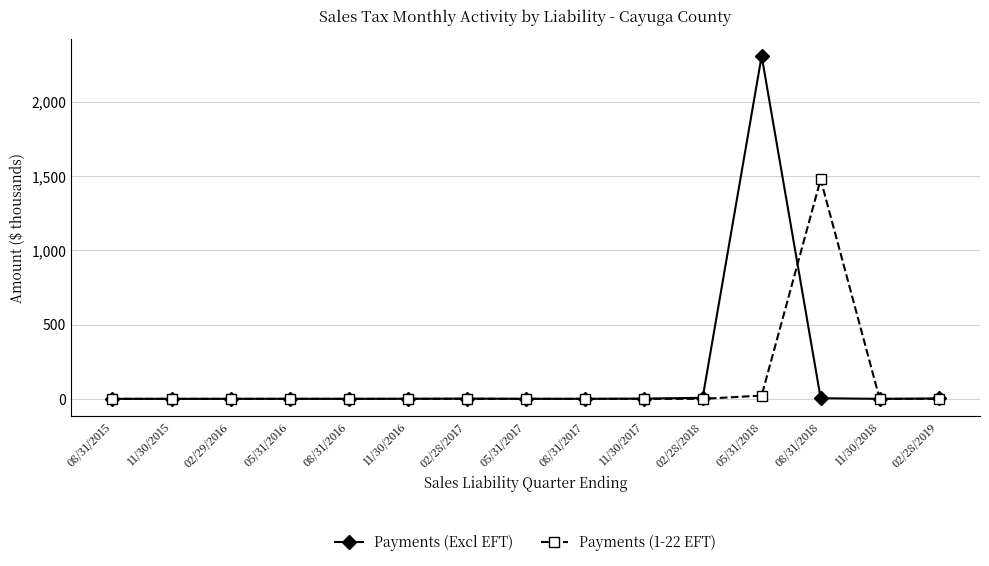

Read the Payments (Excl EFT) value at 02/28/2017.

1.6